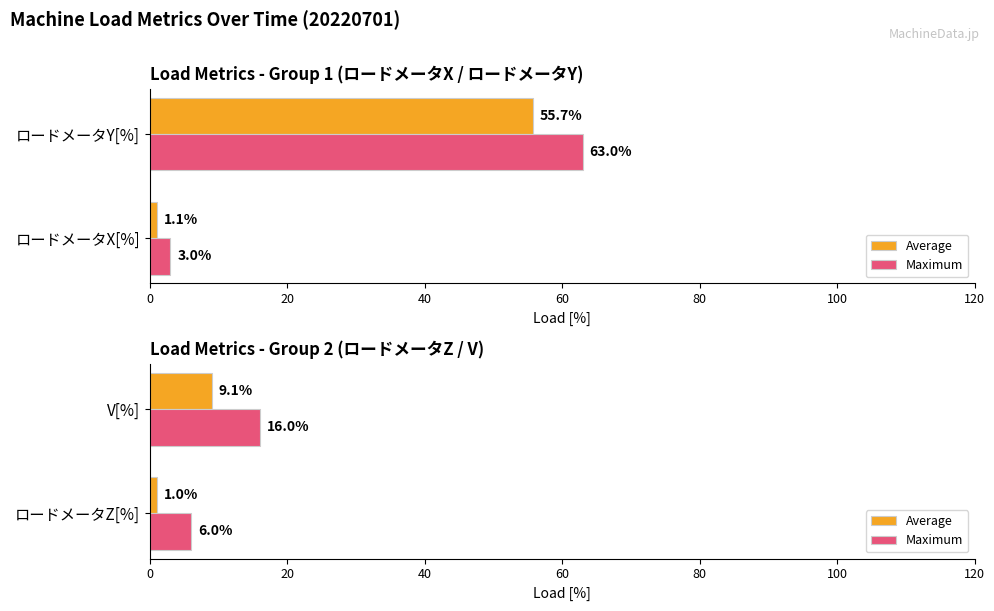

Which series changed the most between 0 and 20?

Maximum